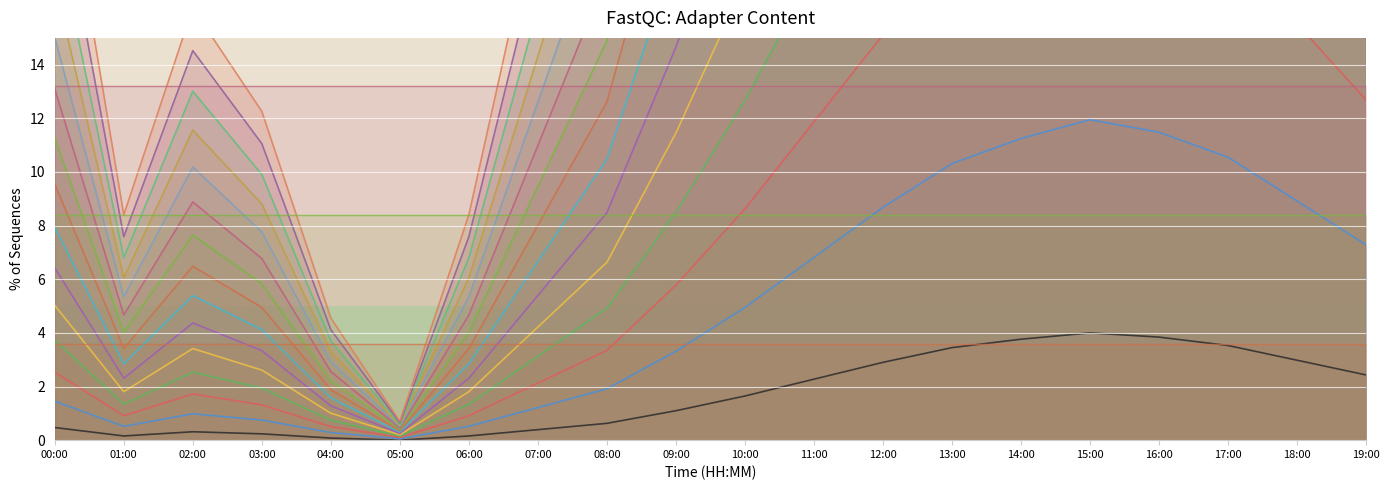

Reading right to left, what are all the values shown in this chart?

7.3	8.9	10.5	11.5	11.9	11.2	10.3	8.7	6.8	5.0	3.3	1.9	1.2	0.5	0.1	0.3	0.7	1.0	0.5	1.4